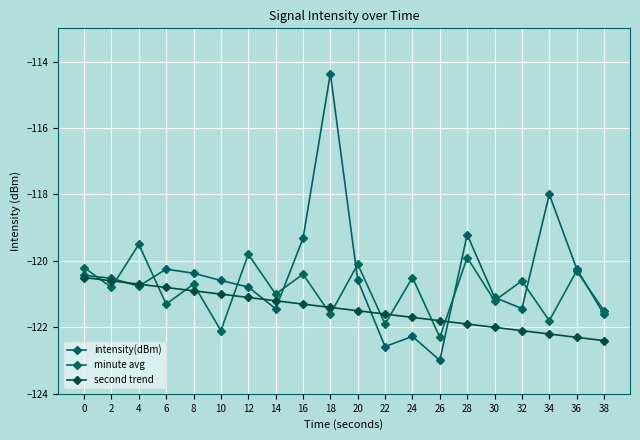

True or false: intensity(dBm) has more than 0 interior local peaks.

True